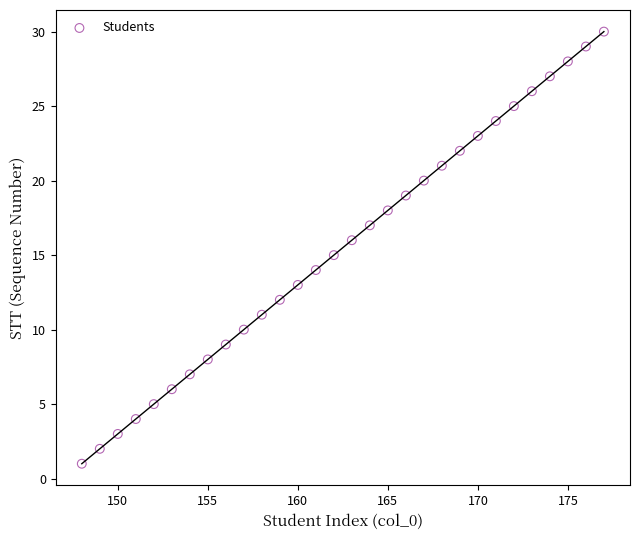

What is the range of Y values (max minus min)?

29